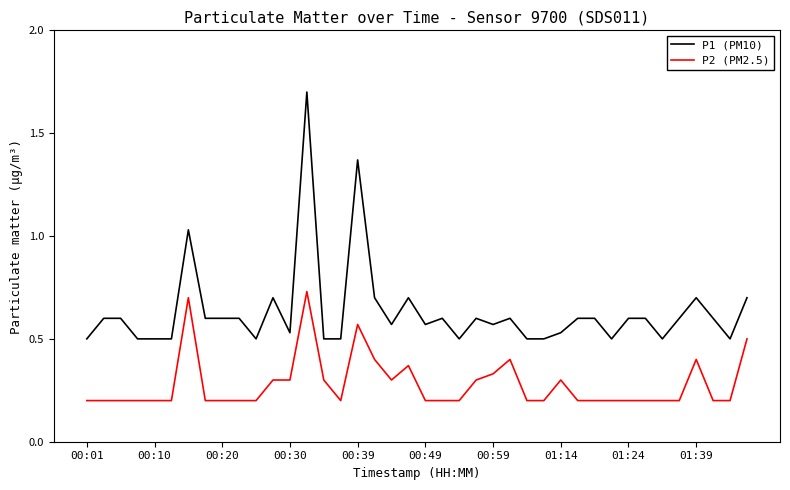

Which series has the widest spread of values?

P1 (PM10)